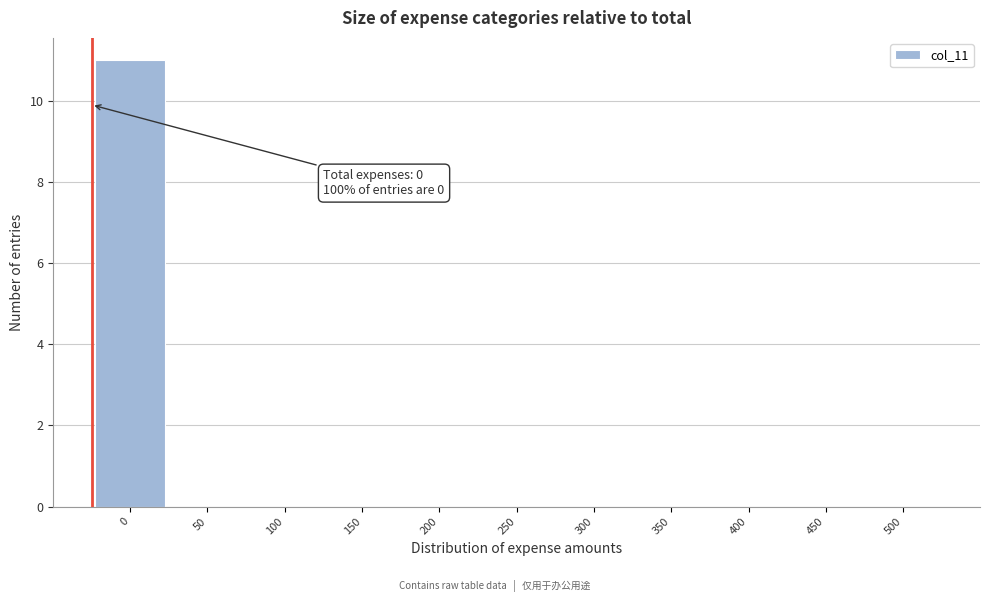

Reading left to right, what are all the values shown in this chart?

0=11	50=0	100=0	150=0	200=0	250=0	300=0	350=0	400=0	450=0	500=0